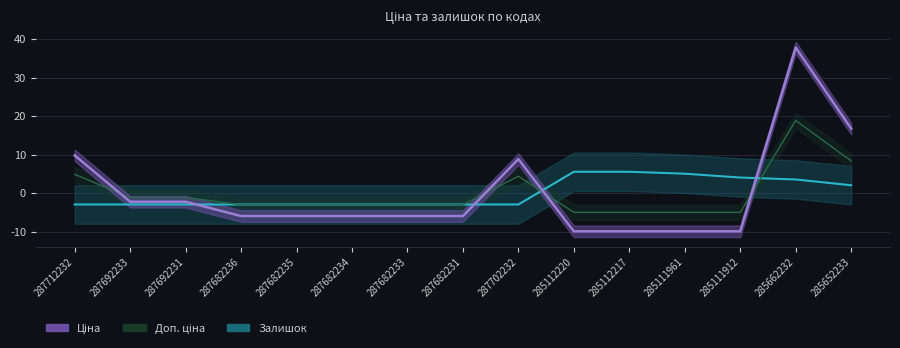

Does the chart display data point markers on the line(s)?

No